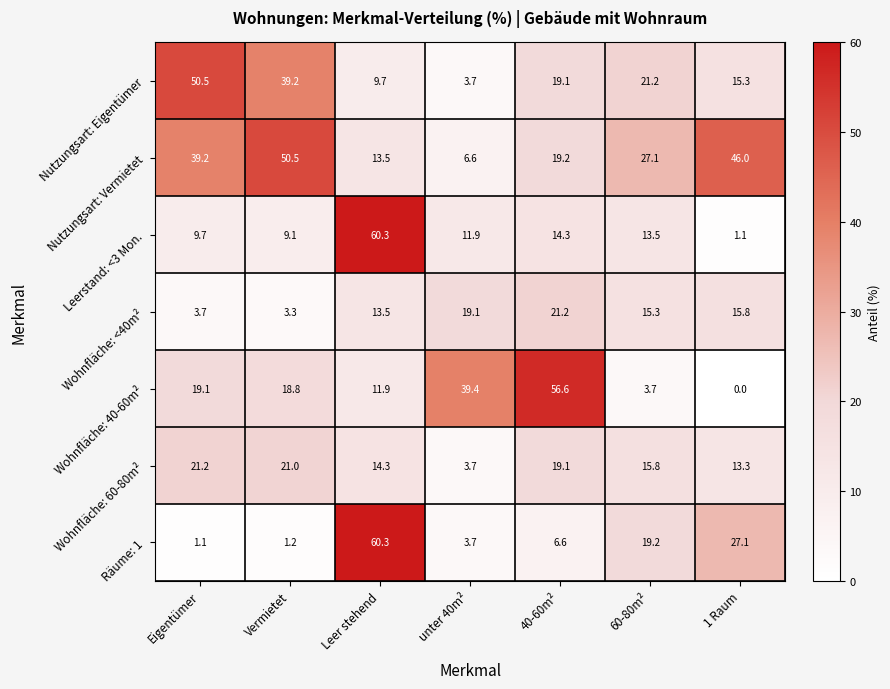

True or false: Wohnfläche: <40m² has a value of 9.2 at unter 40m².

False